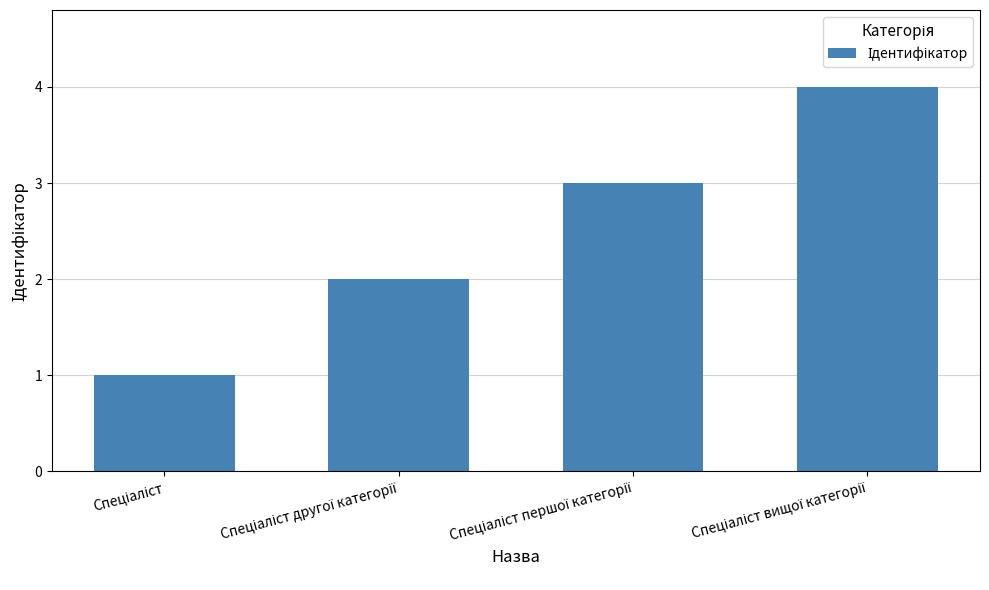

What is the maximum value shown in the chart?

4